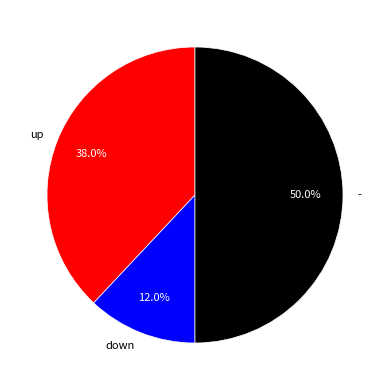

True or false: - accounts for 50% of the total.

True